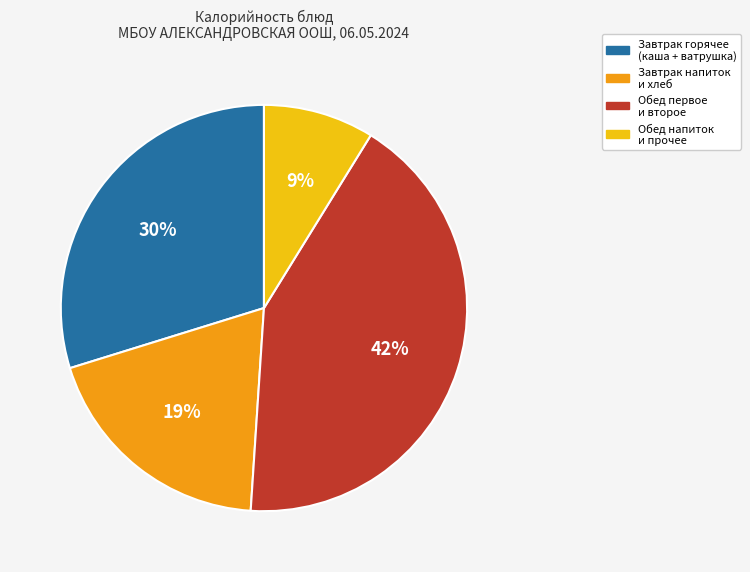

To the nearest percent, what is the average slice percentage?

25%